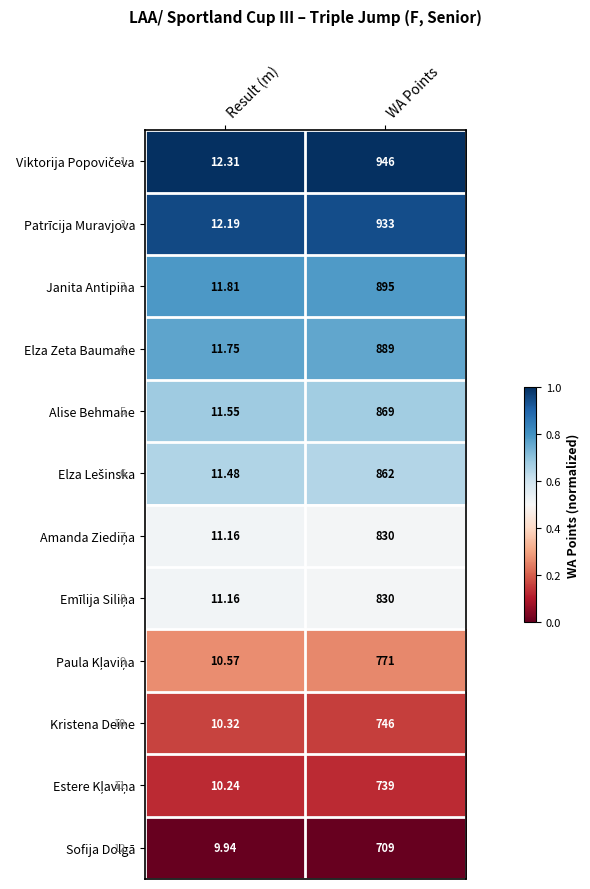

At which category is the sum across all series the highest?

WA Points